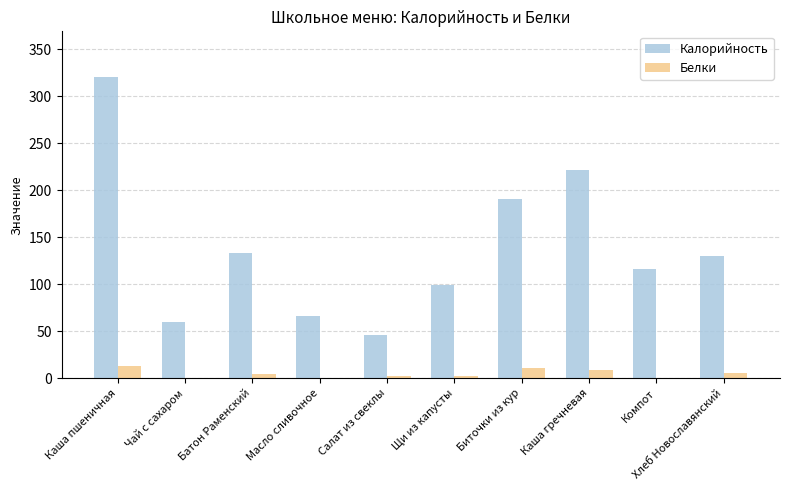

What is the highest value of the Белки series?

13.0